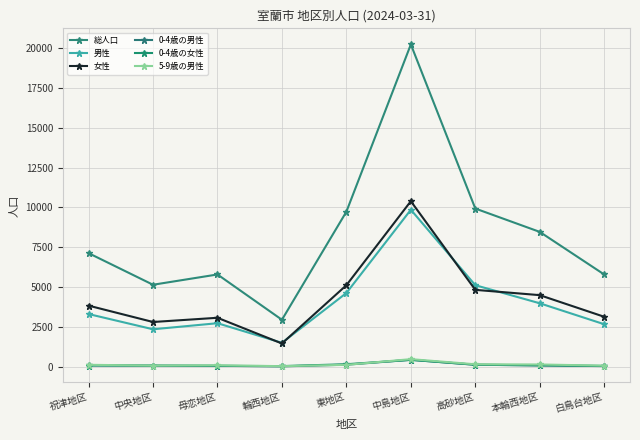

What is the maximum value shown in the chart?

20233